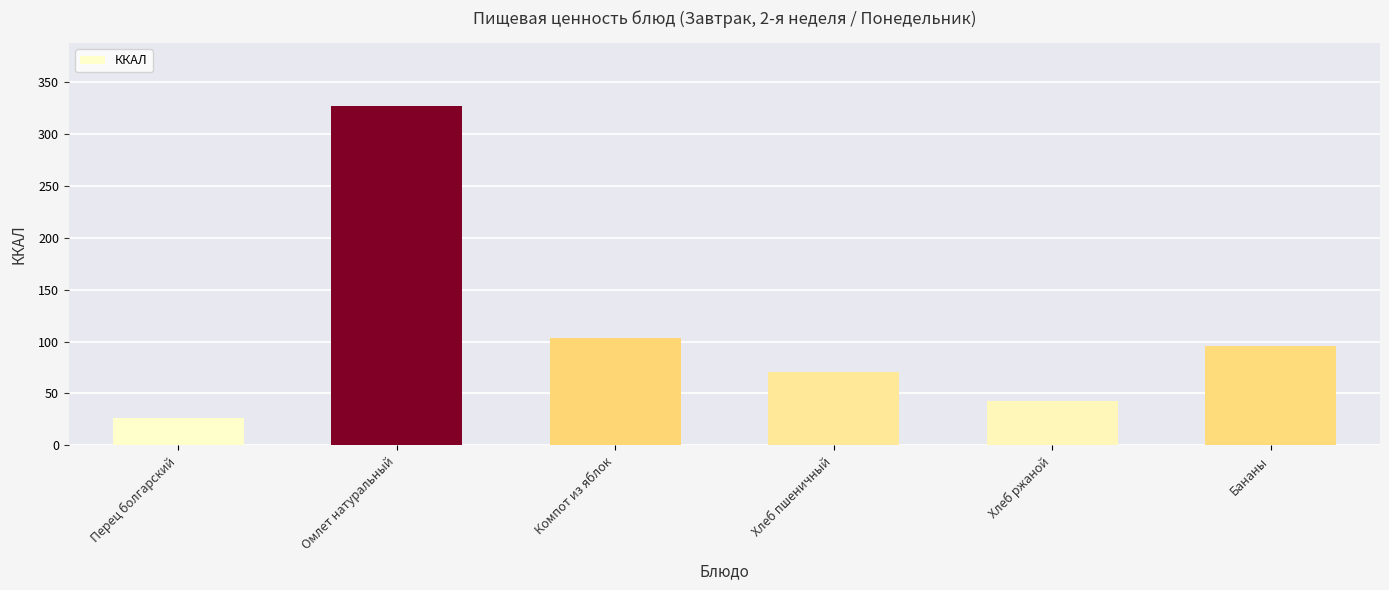

What is the ratio of the value at Хлеб пшеничный to the value at Компот из яблок?

0.7